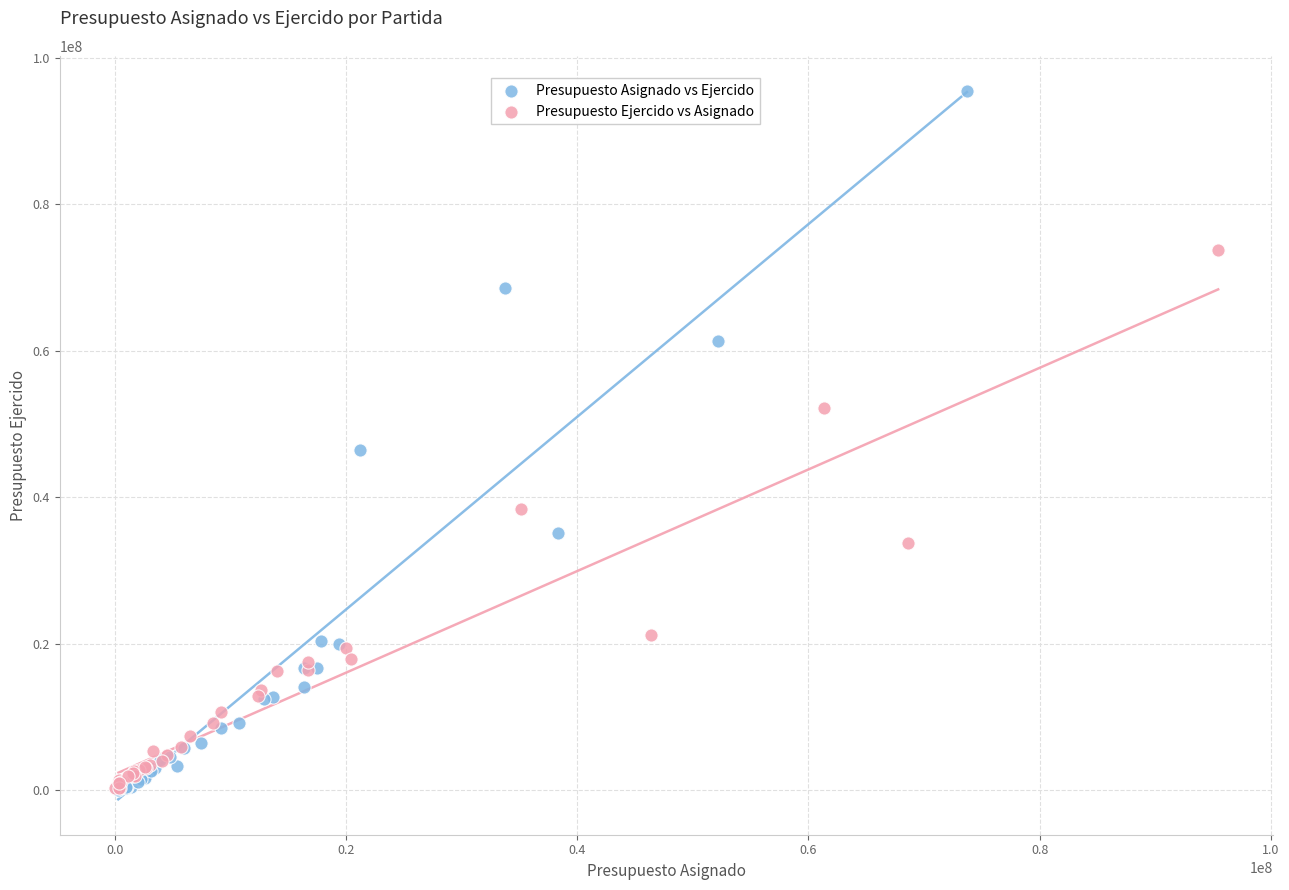

Which series has the largest Y range (max minus min)?

Presupuesto Asignado vs Ejercido